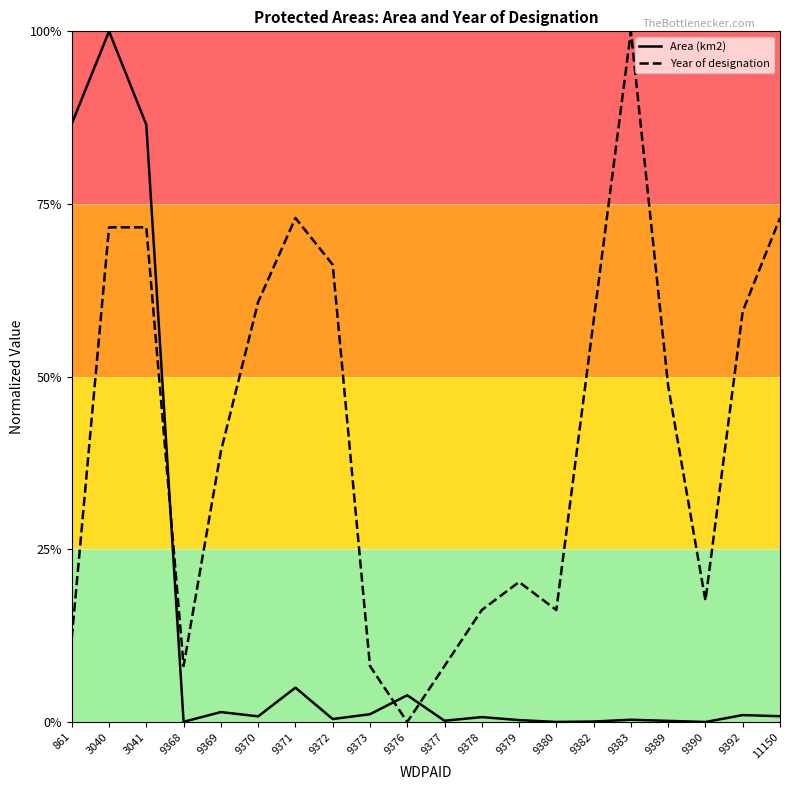

Where is Year of designation nearest to the value 0?

9376